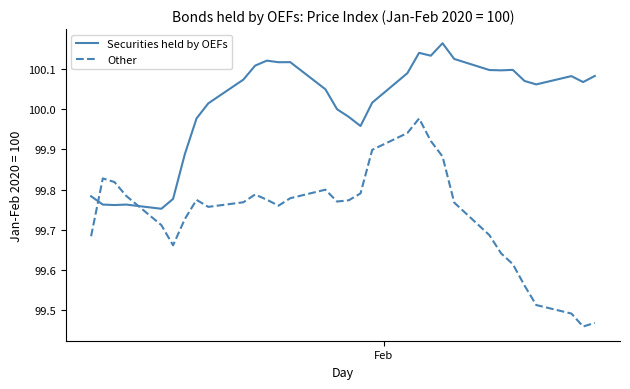

Which series has the largest total across all categories?

Securities held by OEFs